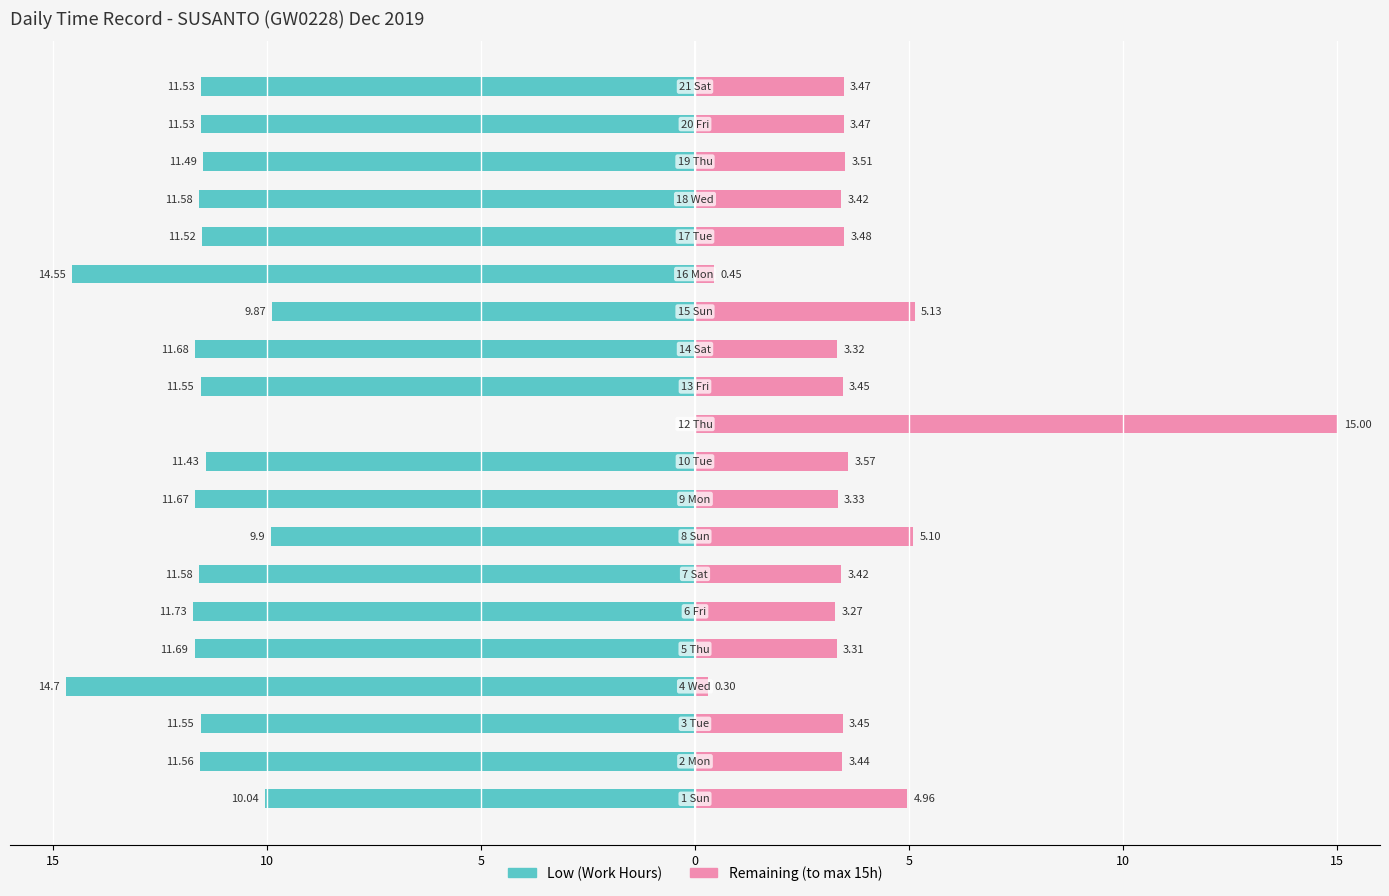

Which series changed the most between 10 and 11?

Low (Work Hours)